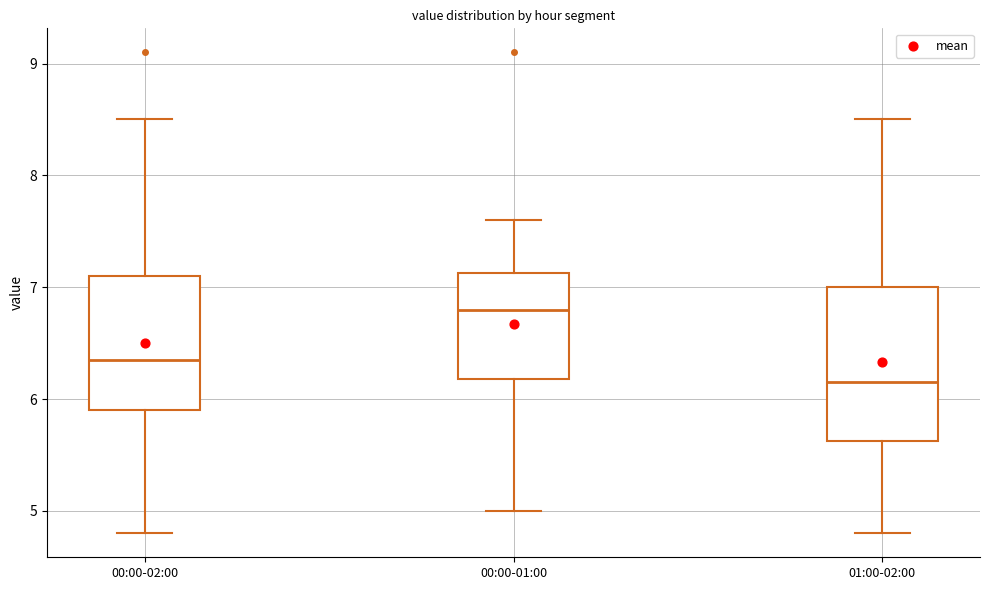

Reading left to right, read every box against the y-axis: the position of its median line, the range the box covers, and the ends of its whiskers. The values are not printed on the chart, so give them approximately, as read against the axis.

00:00-02:00: median 6.4, box 5.9 to 7.1, whiskers 4.8 to 8.5
00:00-01:00: median 6.8, box 6.2 to 7.1, whiskers 5.0 to 7.6
01:00-02:00: median 6.2, box 5.6 to 7.0, whiskers 4.8 to 8.5